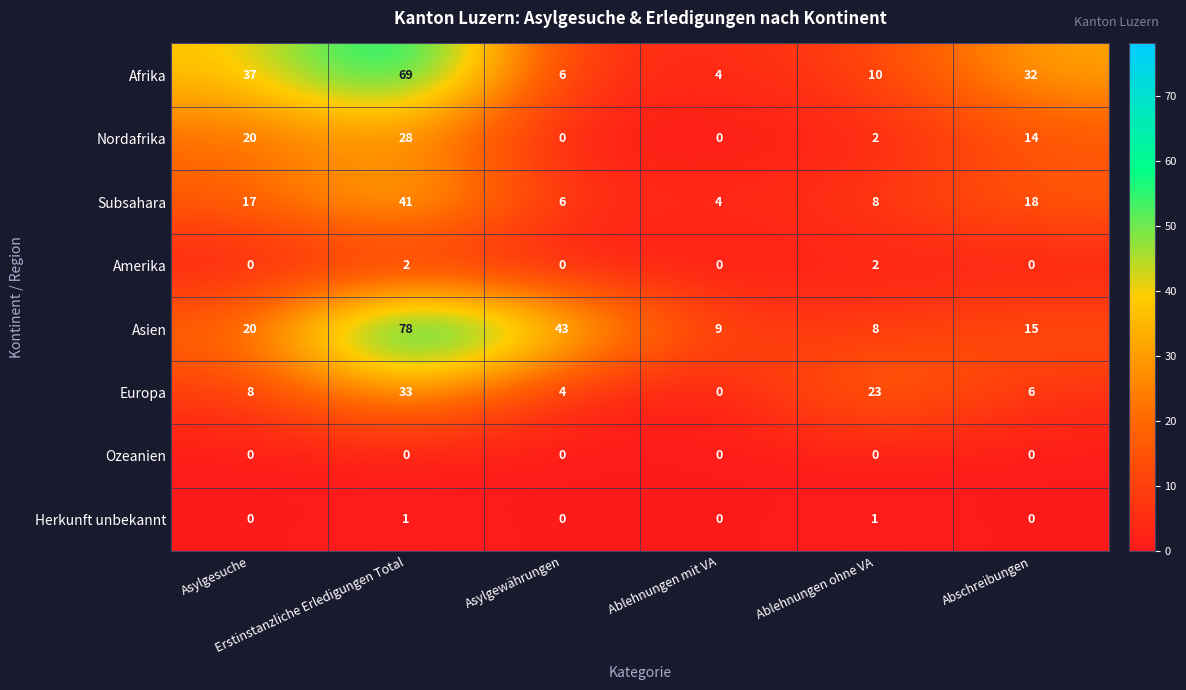

What is the maximum value for Asien?

78